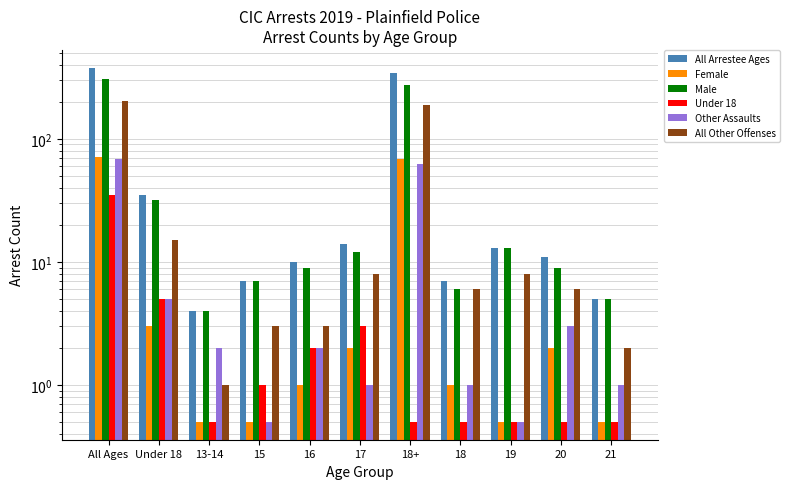

How many distinct data groups are displayed?

6